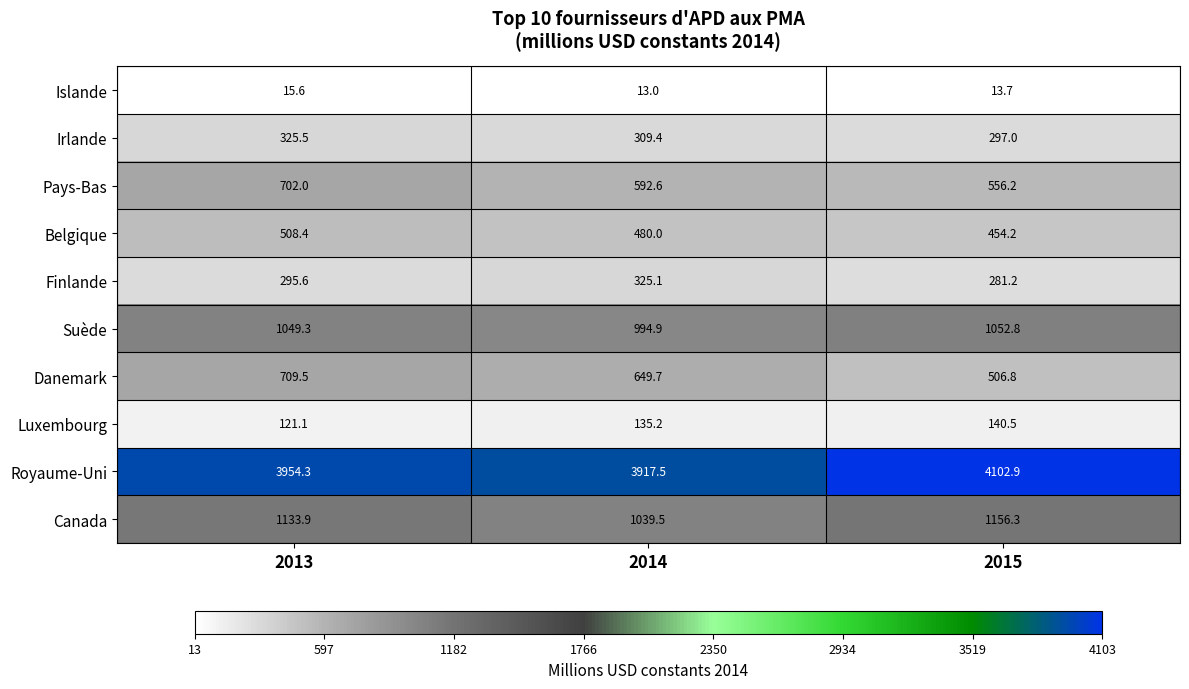

At which label is Irlande closest to 311?

2014